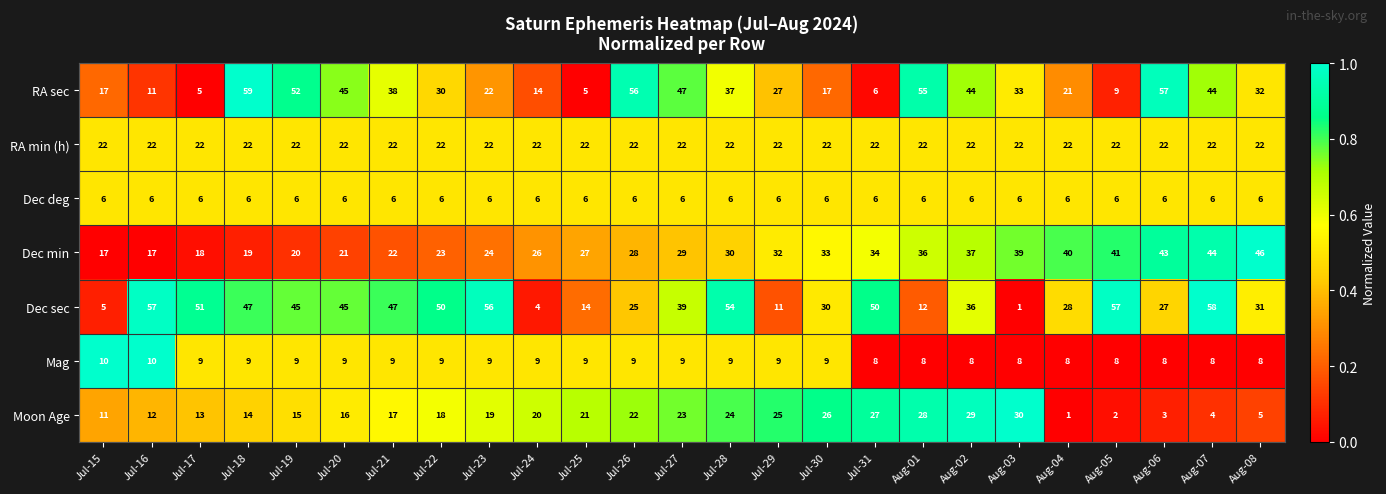

What is the average value of the Mag series?

9